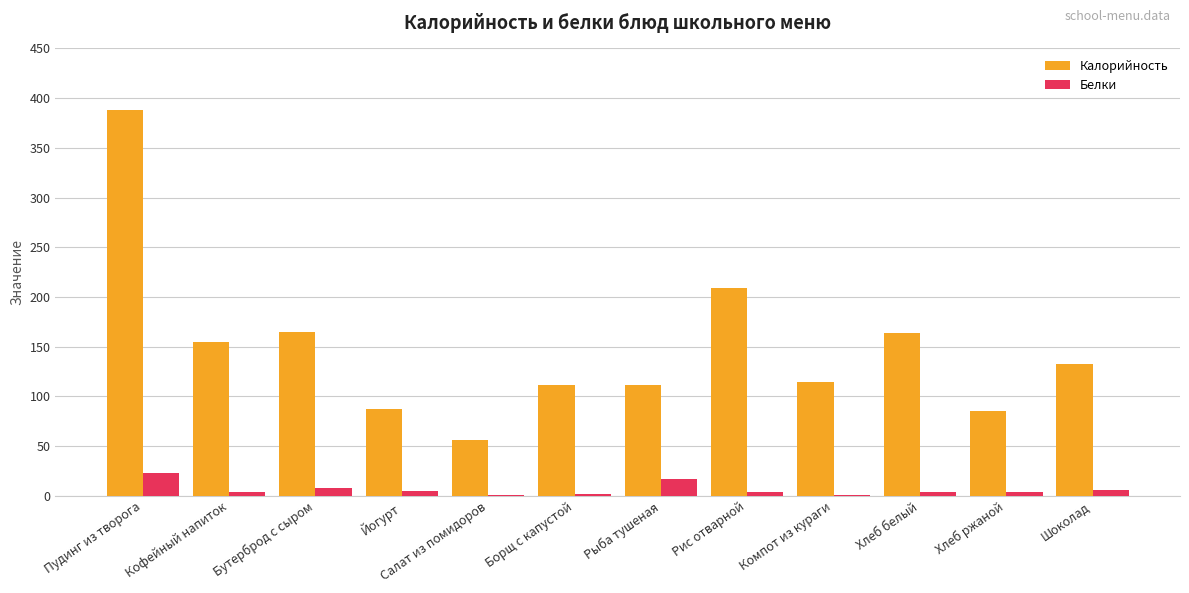

Which category has the highest value in the Калорийность series?

Пудинг из творога